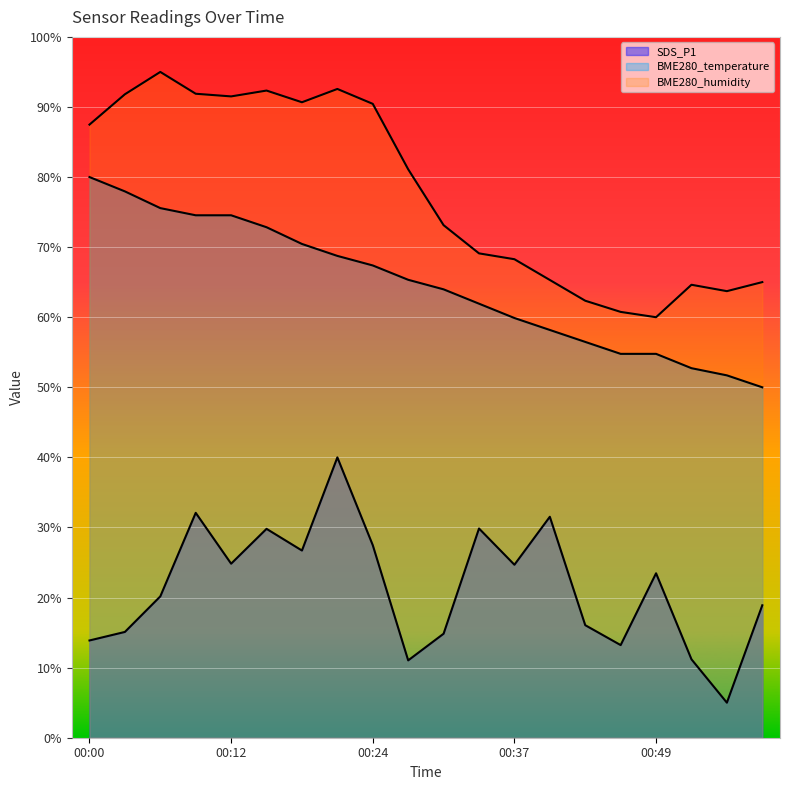

The BME280_humidity series shows 93.2 at 00:49. True or false?

False